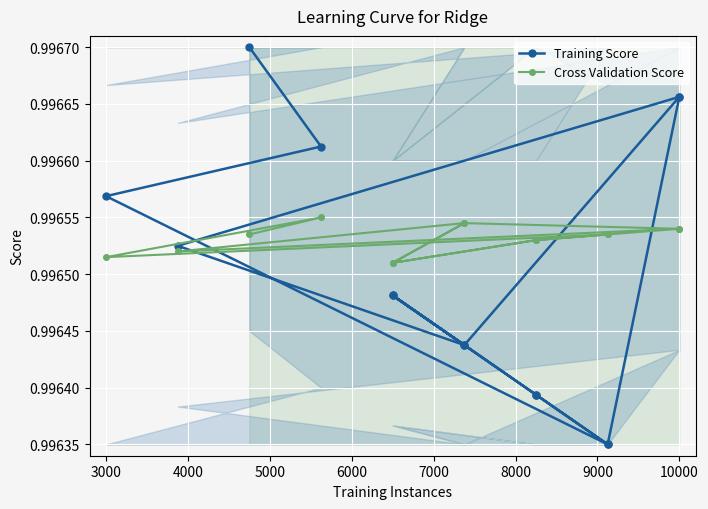

What is the total value across all series at 3000?

2.0